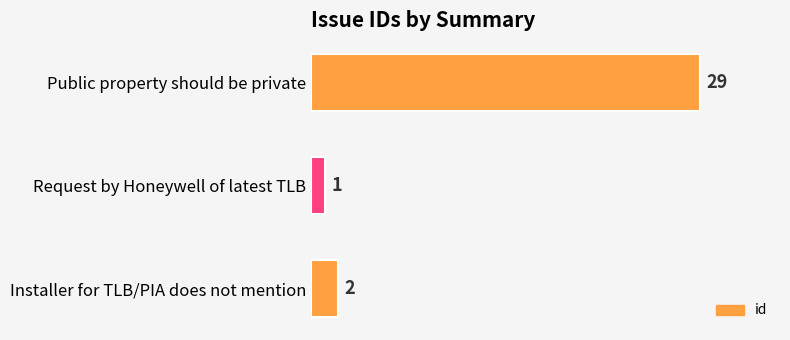

How many bars are there in total?

3